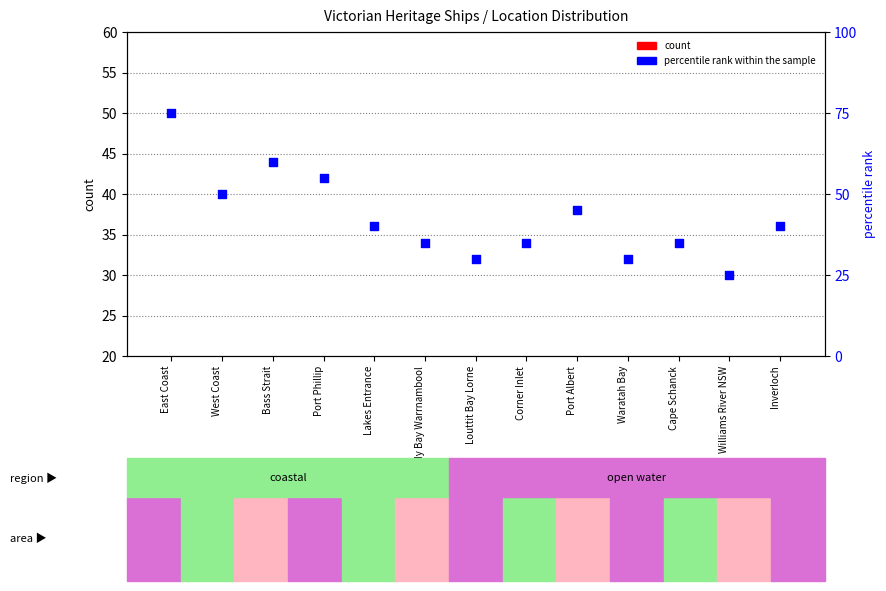

What is the total value across all series at Williams River NSW?

26